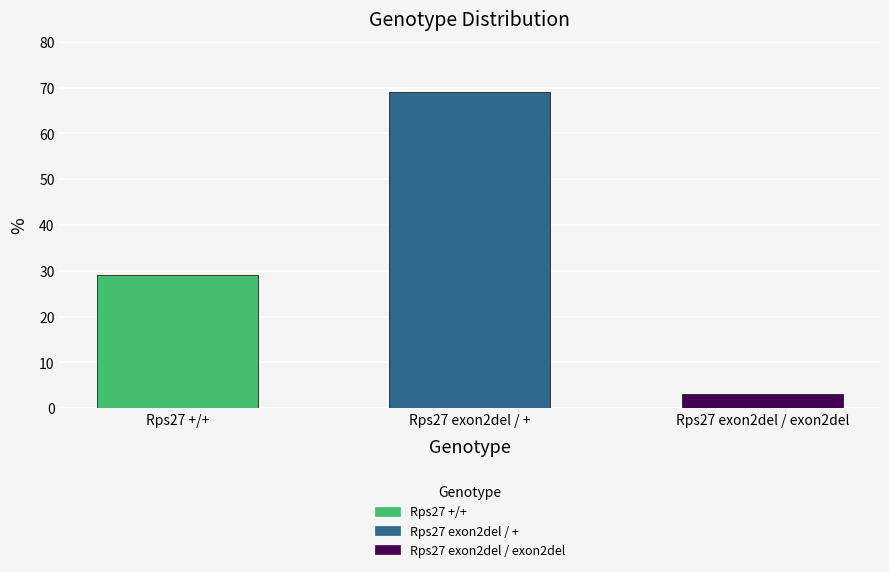

Reading left to right, list all the values displayed in this chart.

Rps27 +/+=29	Rps27 exon2del / +=69	Rps27 exon2del / exon2del=3